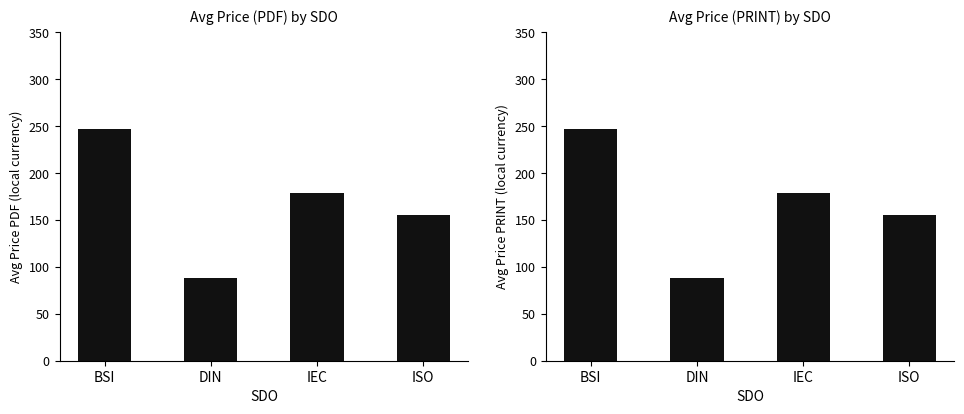

What is the smallest value displayed?

87.8